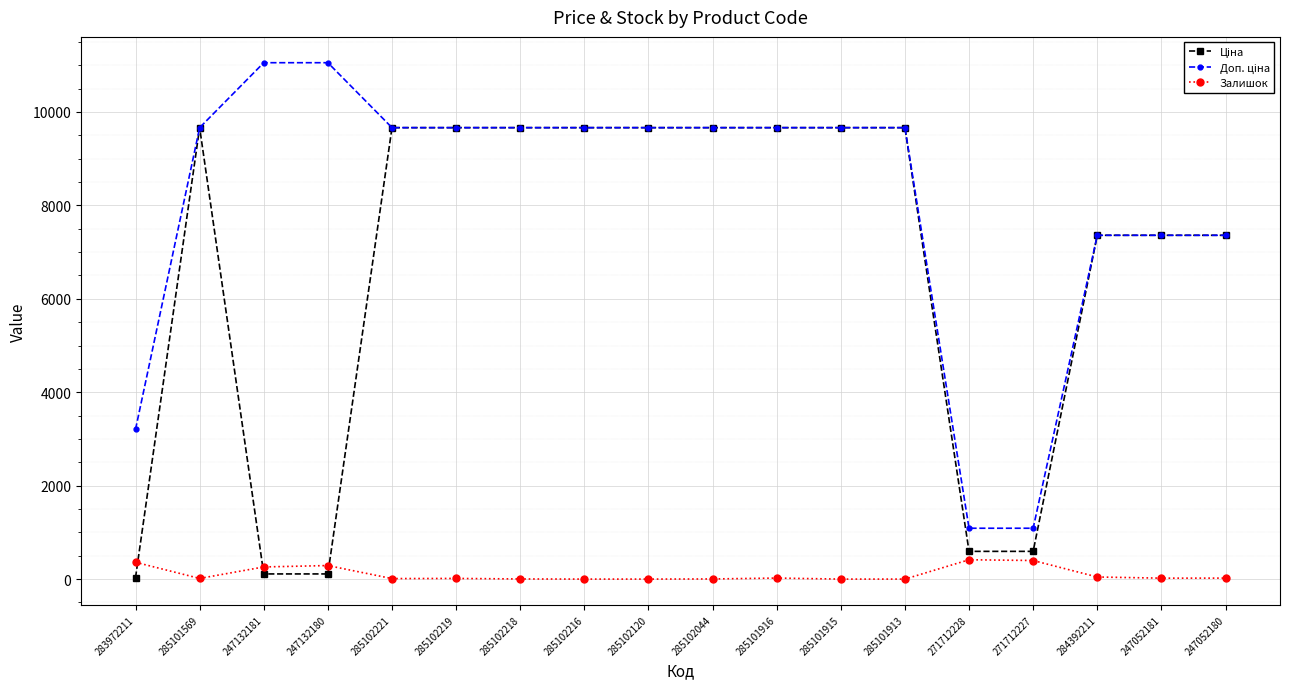

How many distinct data groups are displayed?

3